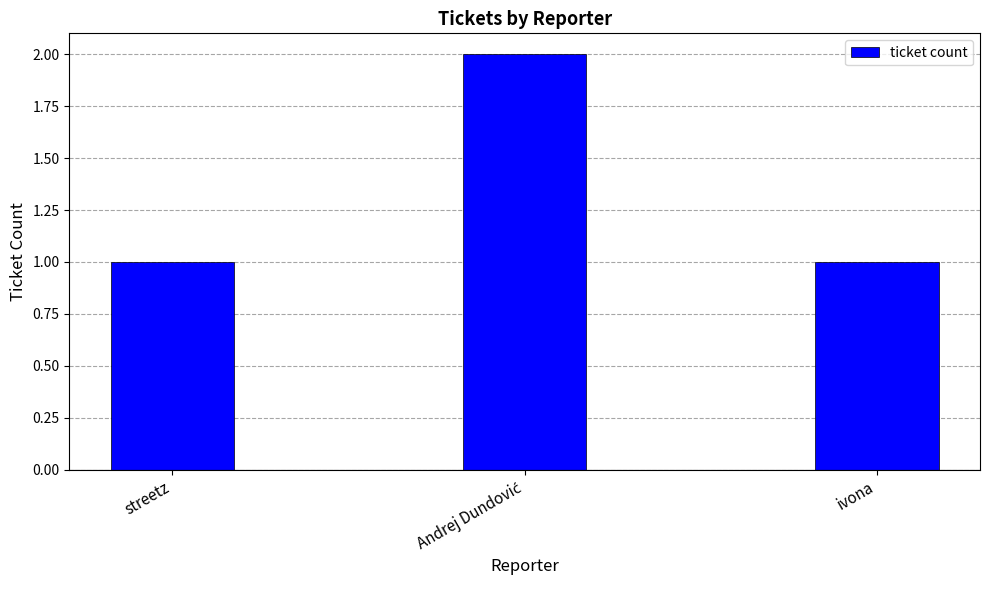

Does the chart contain stacked bars?

No